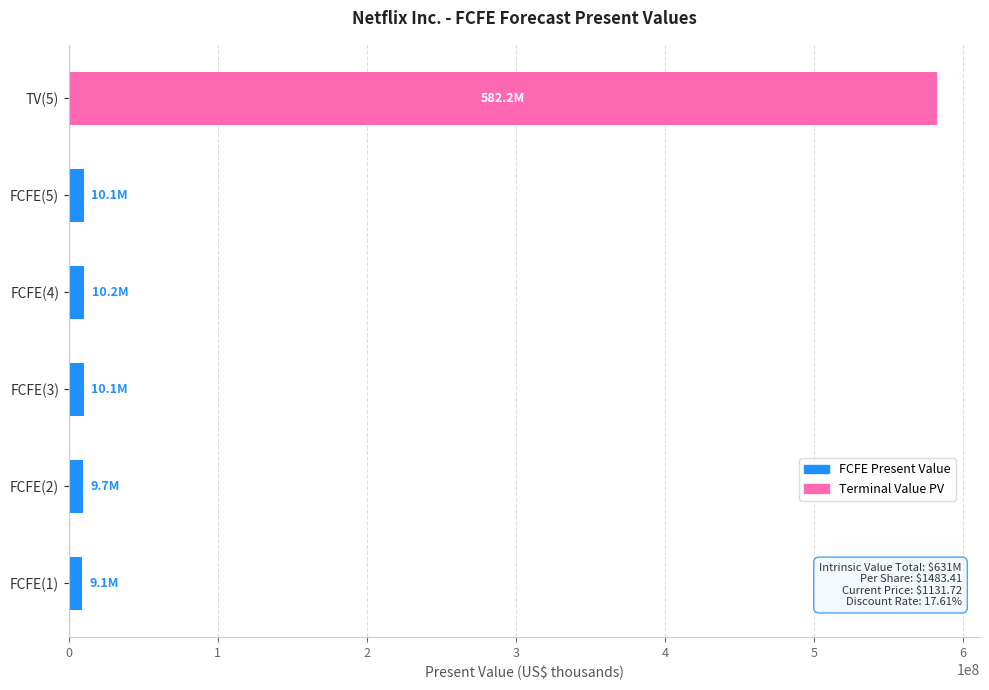

Does the chart contain stacked bars?

No